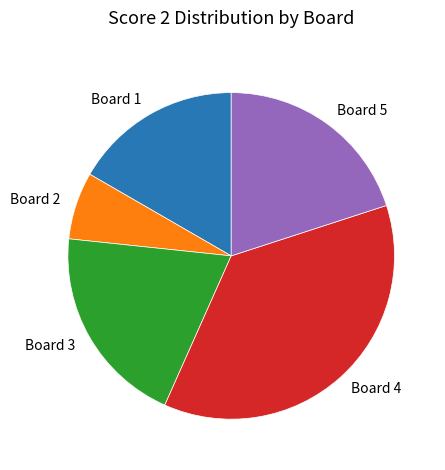

What is the largest slice in the pie chart?

Board 4